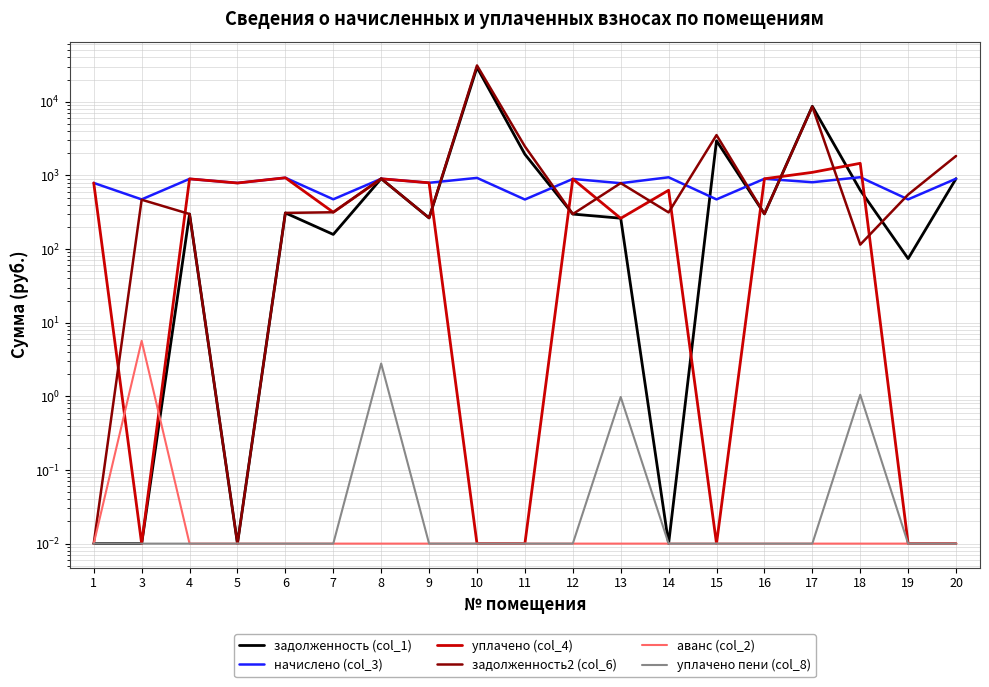

True or false: задолженность (col_1) and уплачено пени (col_8) cross at least once.

False